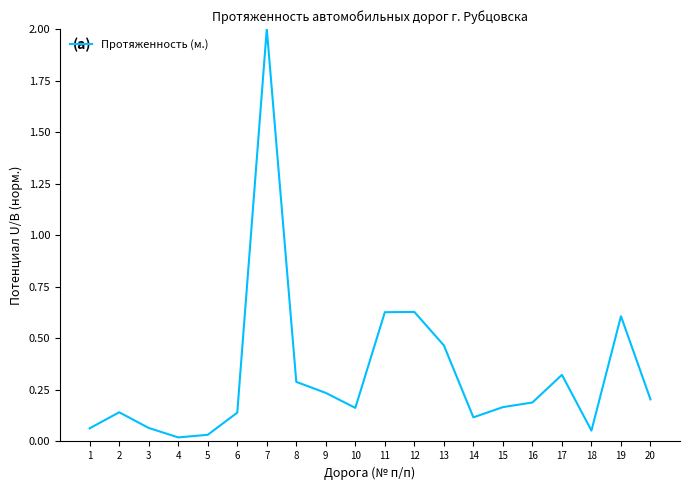

What is the maximum value shown in the chart?

2.0